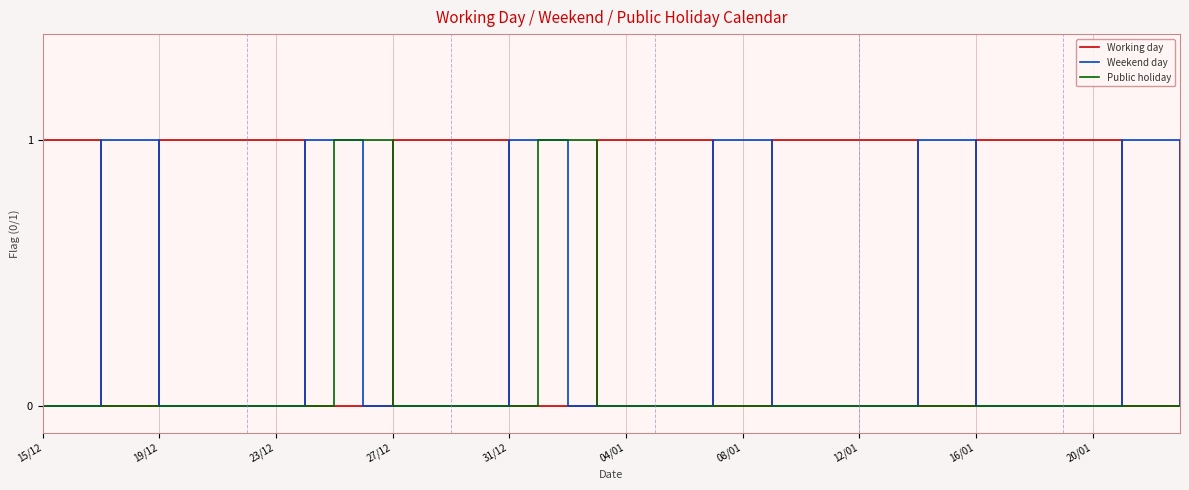

Rank the series by their average value, from highest to lowest.

Working day, Weekend day, Public holiday